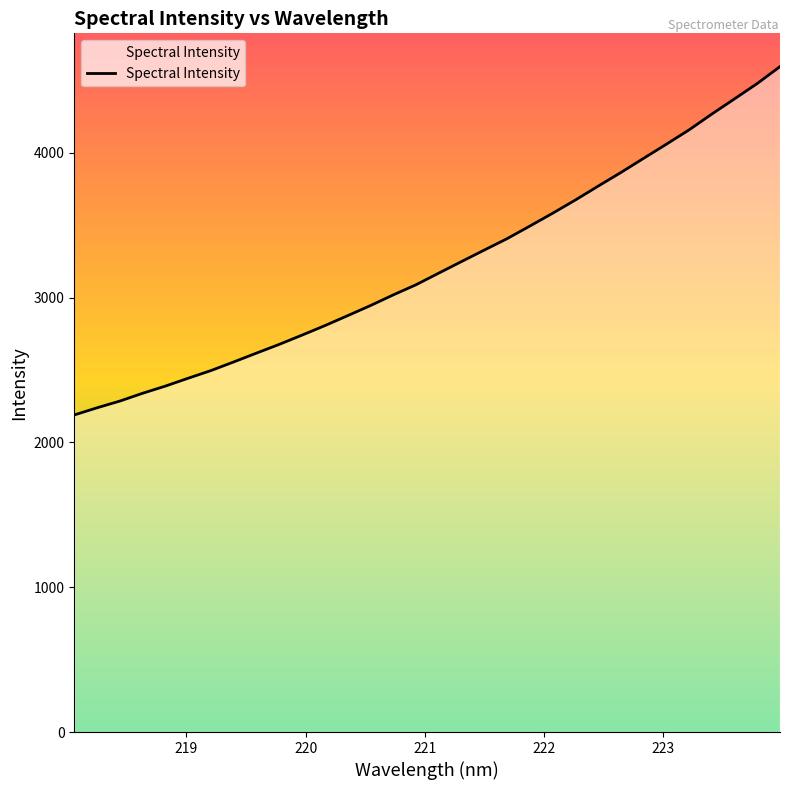

What is the difference between the maximum and minimum values?

2406.1